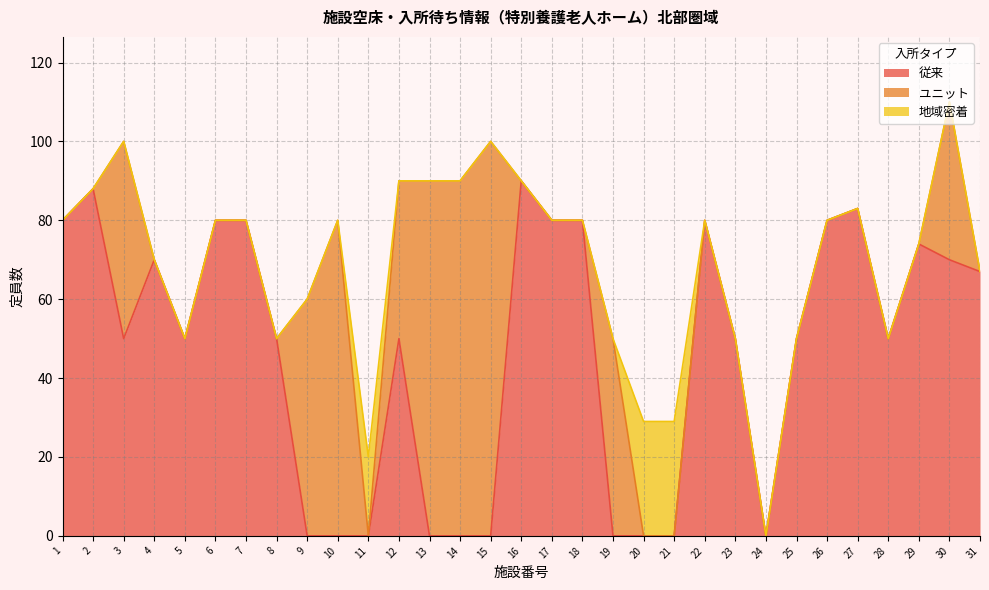

Where do 従来 and 地域密着 first cross each other?

11 and 12